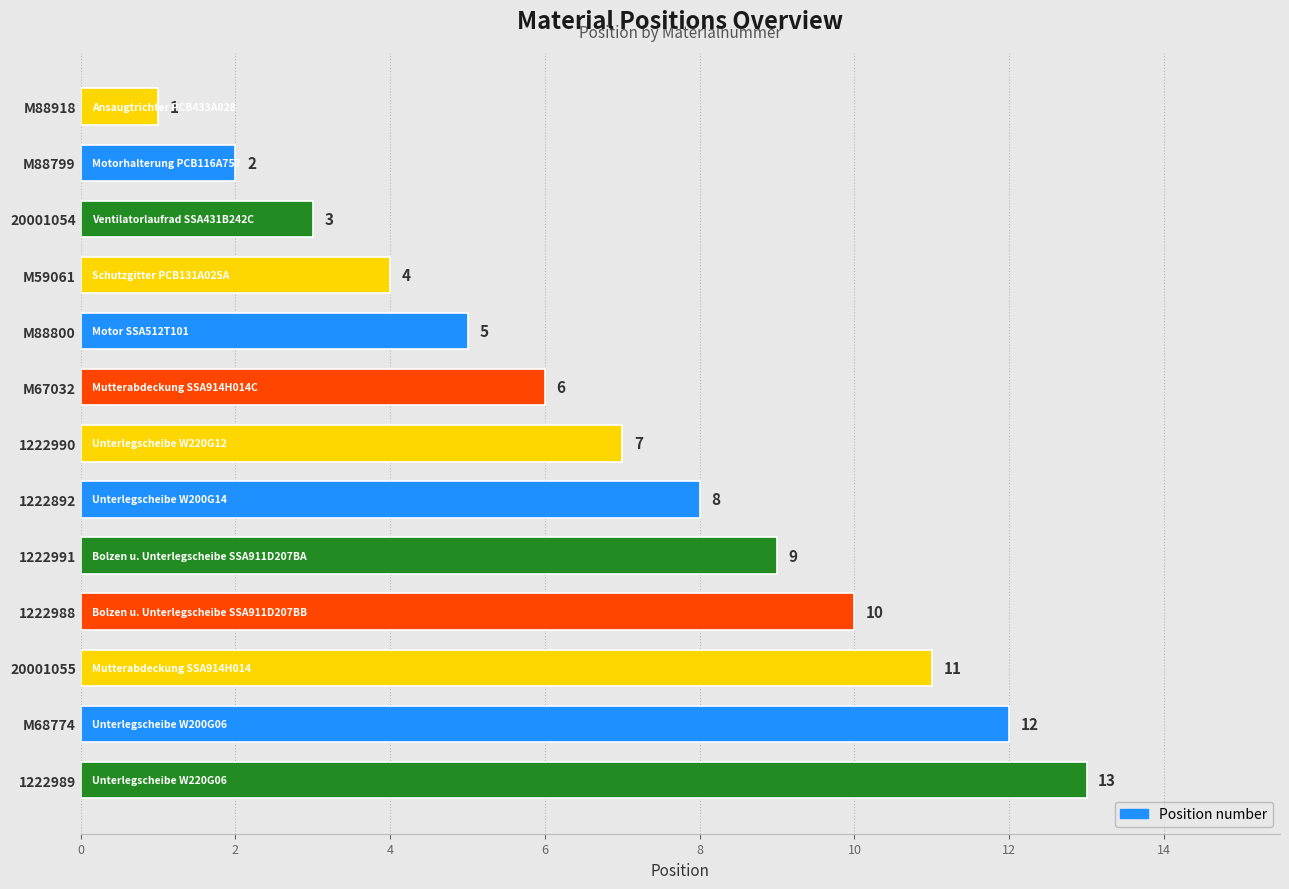

Which category has the lowest value across all series?

M88918